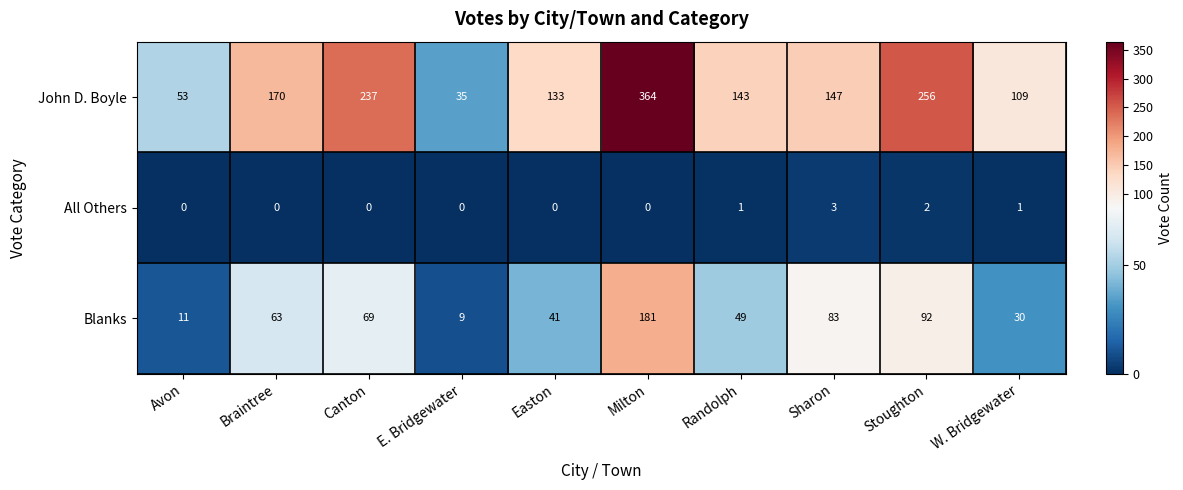

Count the All Others values in the range 0 to 1.

8